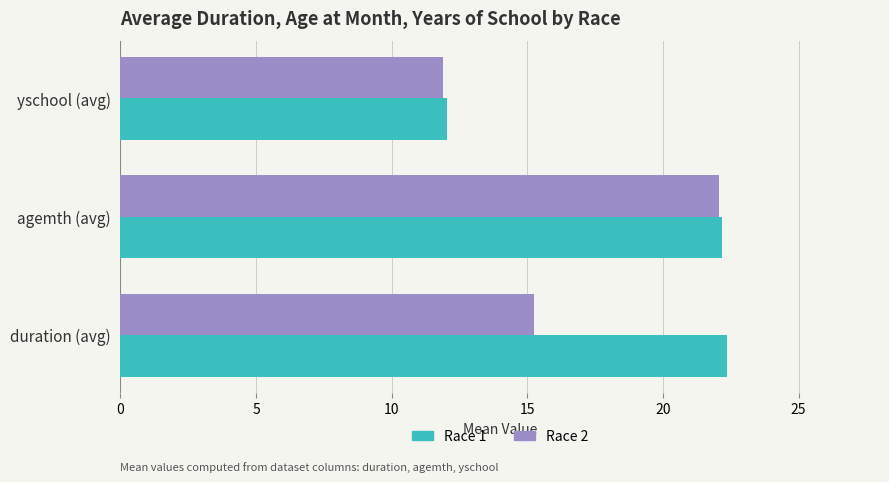

What is the maximum value shown in the chart?

22.4